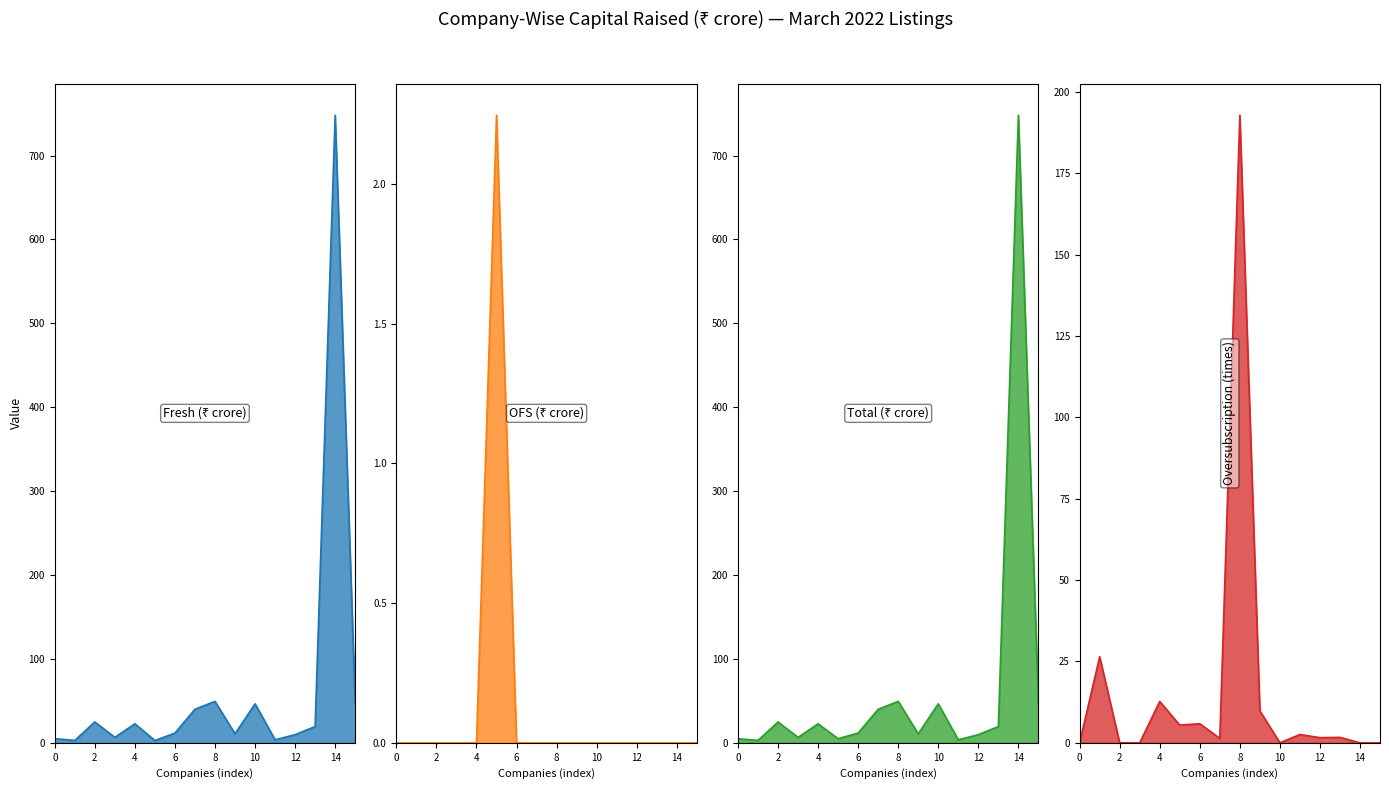

True or false: Total (₹ crore) and Fresh (₹ crore) cross at least once.

False